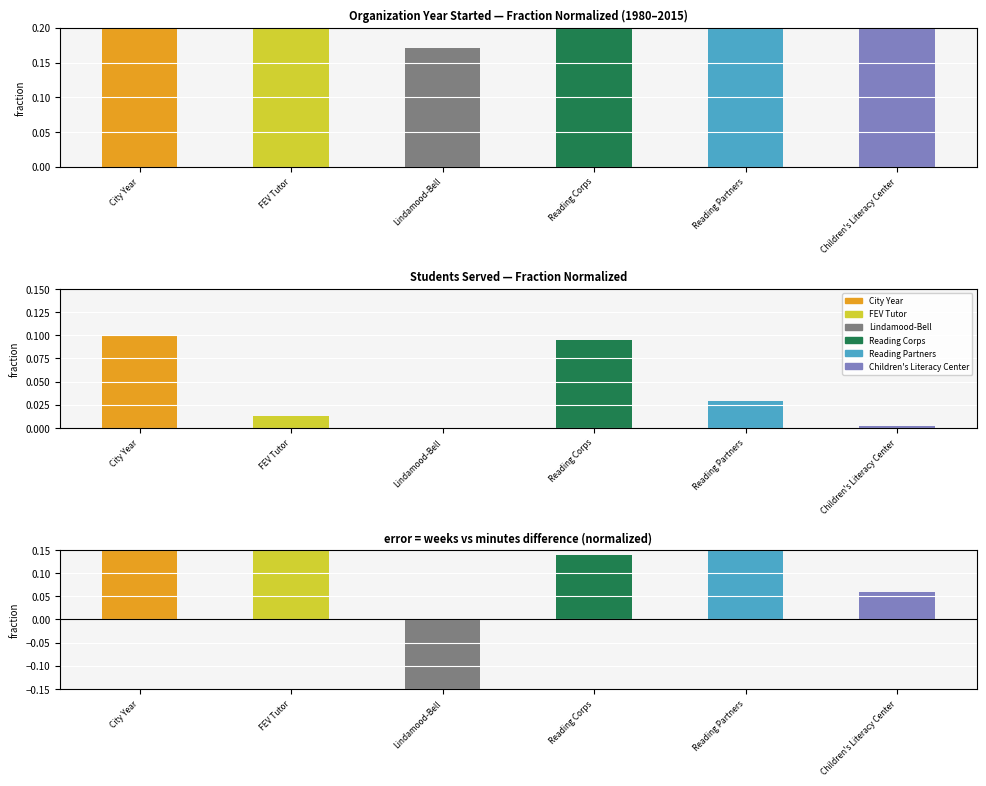

What is the label of the 5th bar from the right?

FEV Tutor